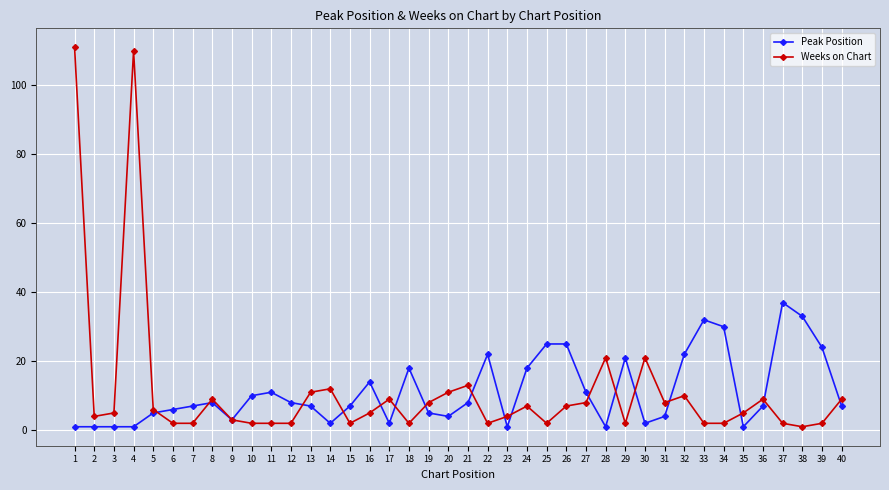

True or false: Peak Position has more than 1 interior local peaks.

True